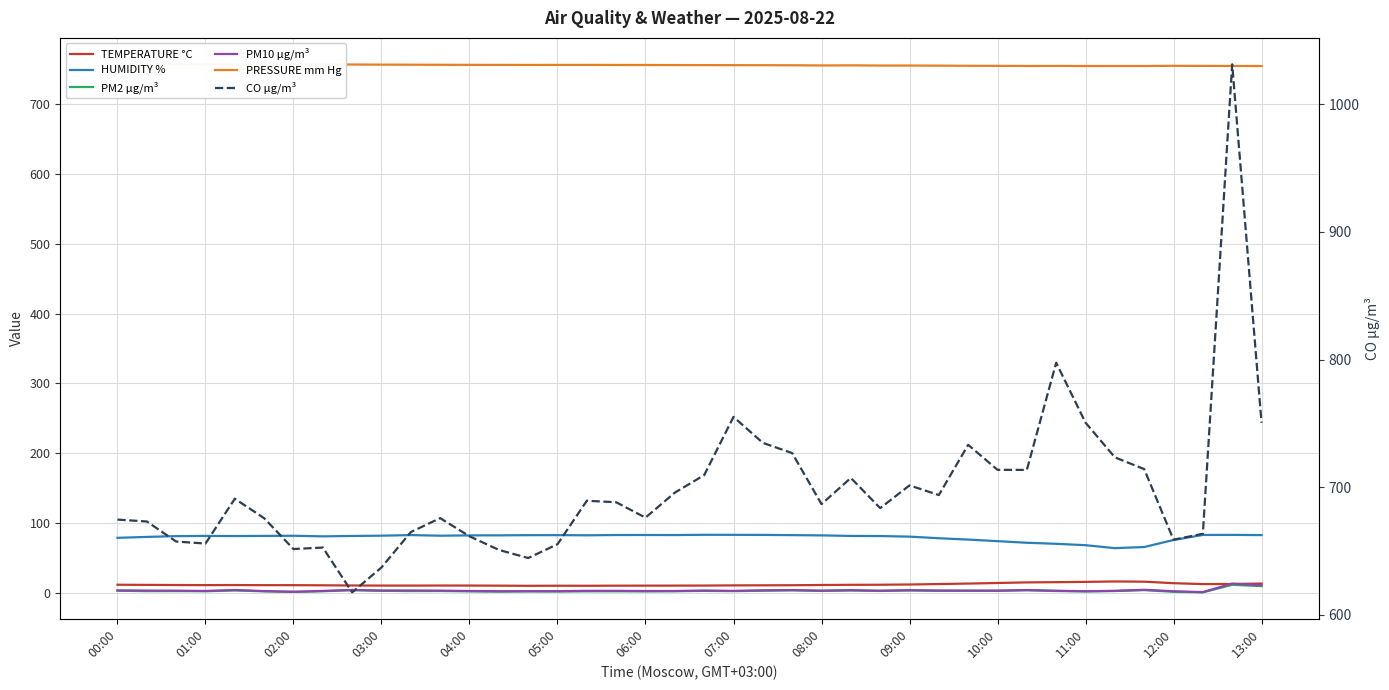

True or false: TEMPERATURE °C and HUMIDITY % cross at least once.

False